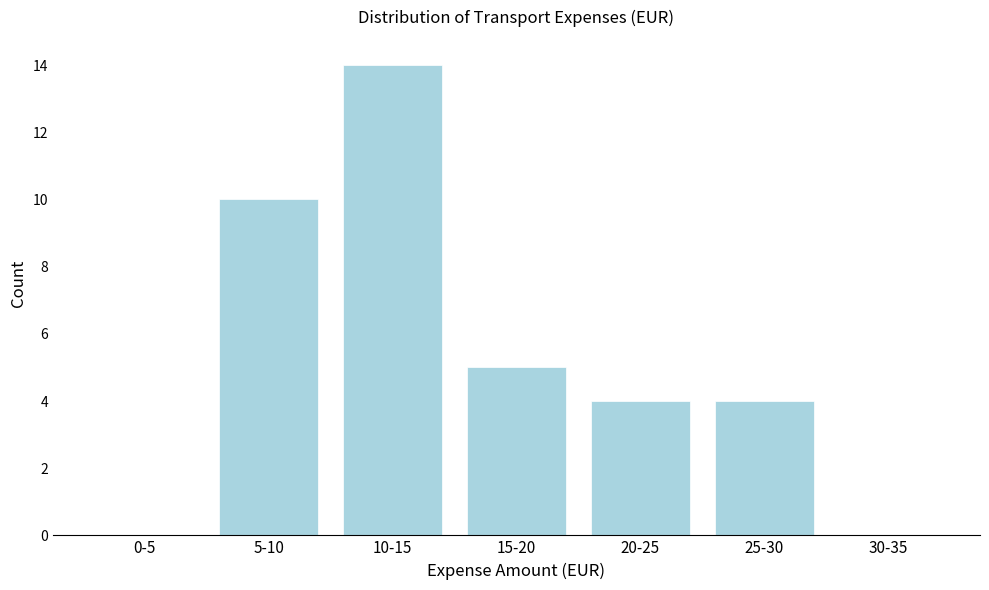

Reading right to left, extract all data points from this chart.

30-35=0	25-30=4	20-25=4	15-20=5	10-15=14	5-10=10	0-5=0